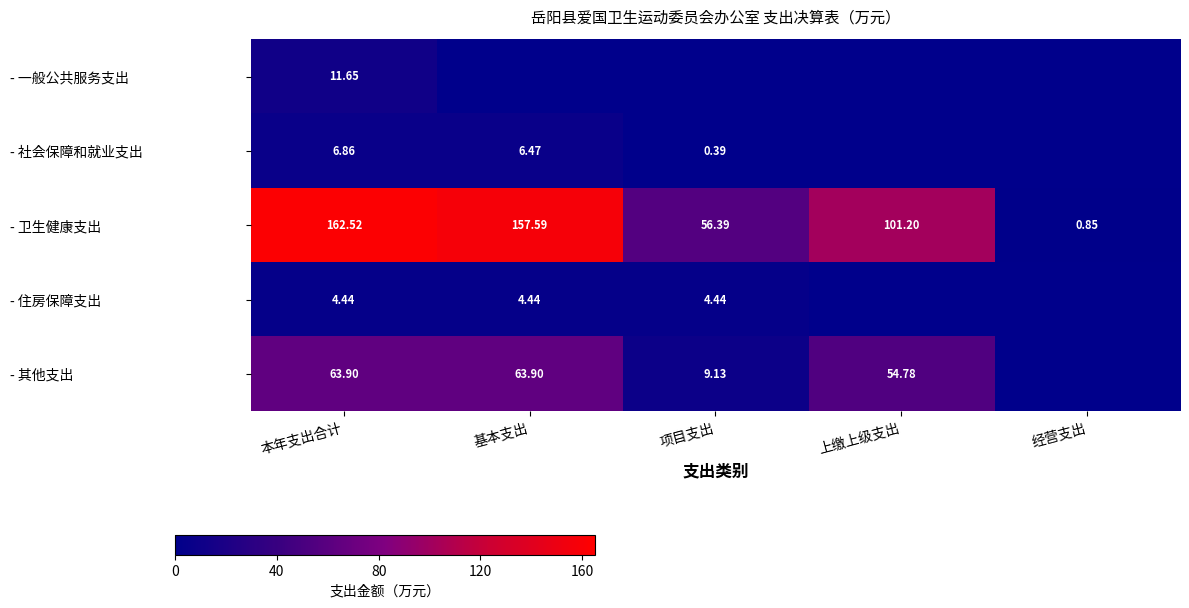

Rank the categories by - 卫生健康支出 value from lowest to highest.

经营支出, 项目支出, 上缴上级支出, 基本支出, 本年支出合计